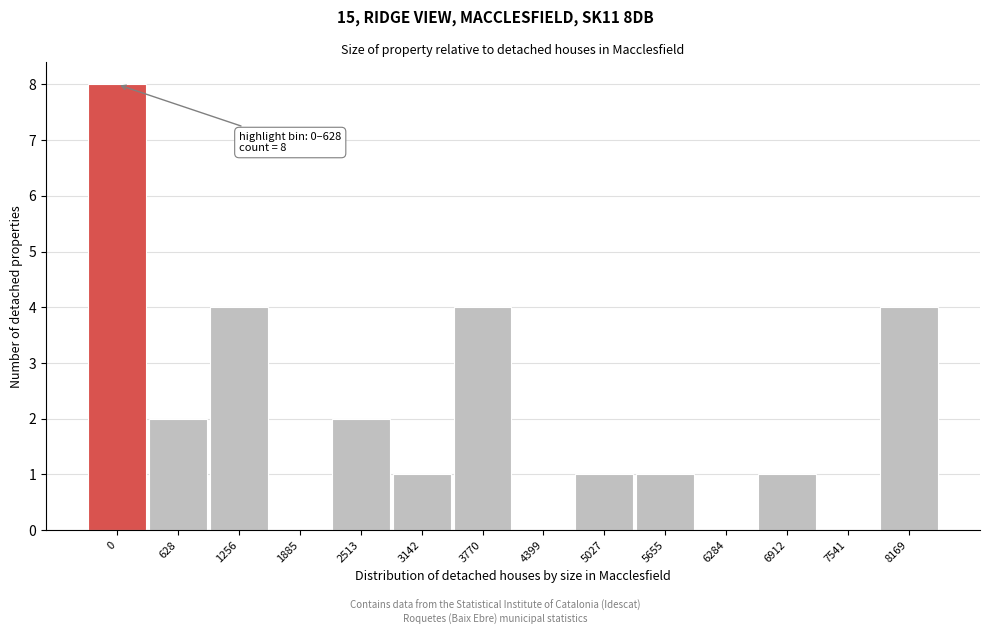

Reading right to left, list all the values displayed in this chart.

8169=4	7541=0	6912=1	6284=0	5655=1	5027=1	4399=0	3770=4	3142=1	2513=2	1885=0	1256=4	628=2	0=8